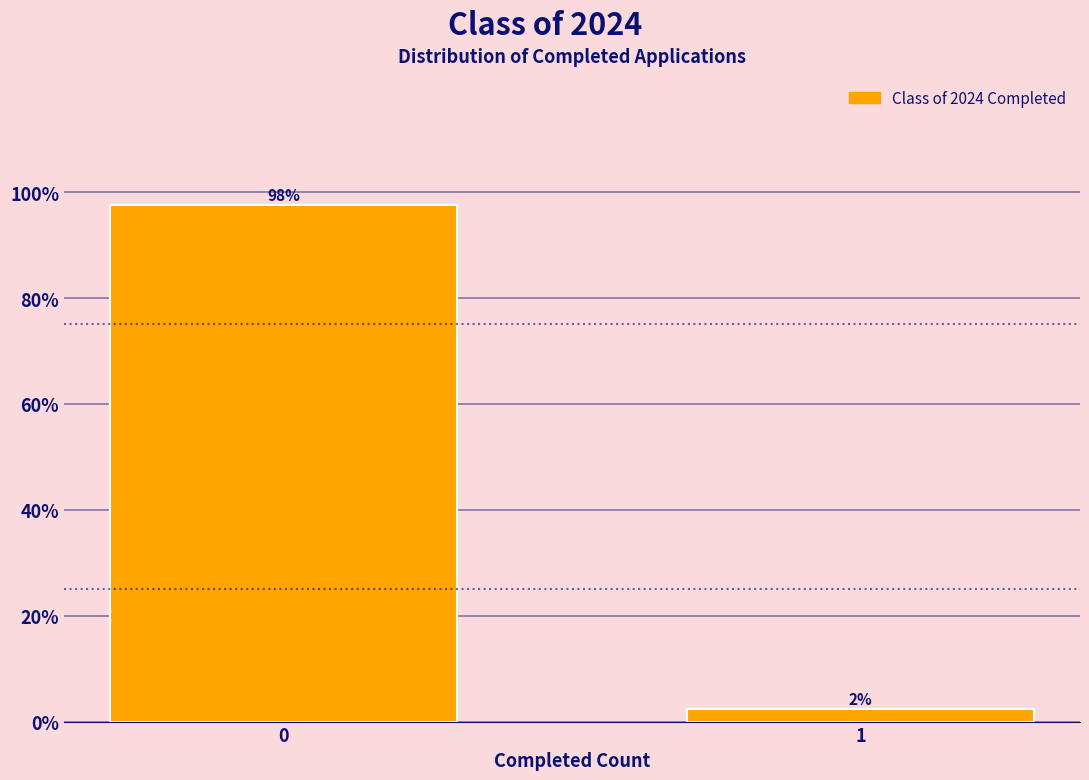

List the labels in order of value, largest first.

0, 1